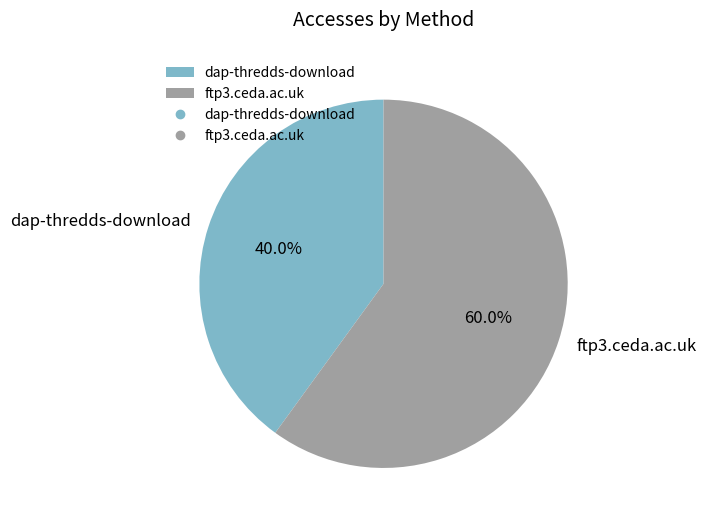

Which slice represents more than half of the pie?

ftp3.ceda.ac.uk